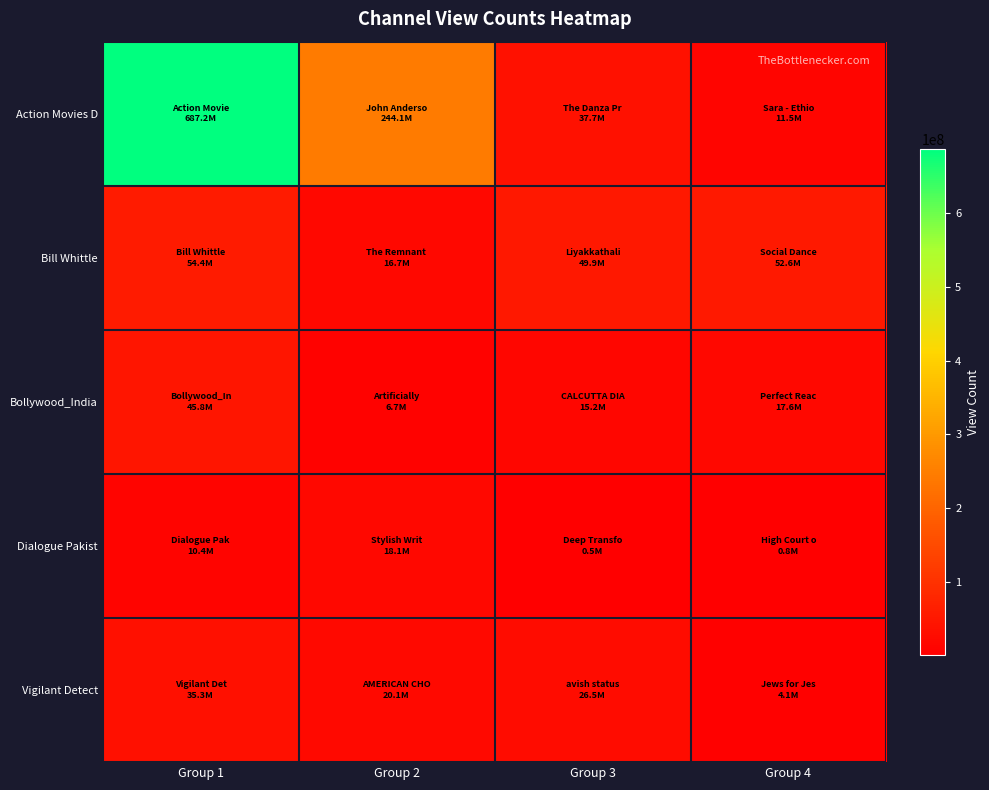

How many series are shown in this chart?

5